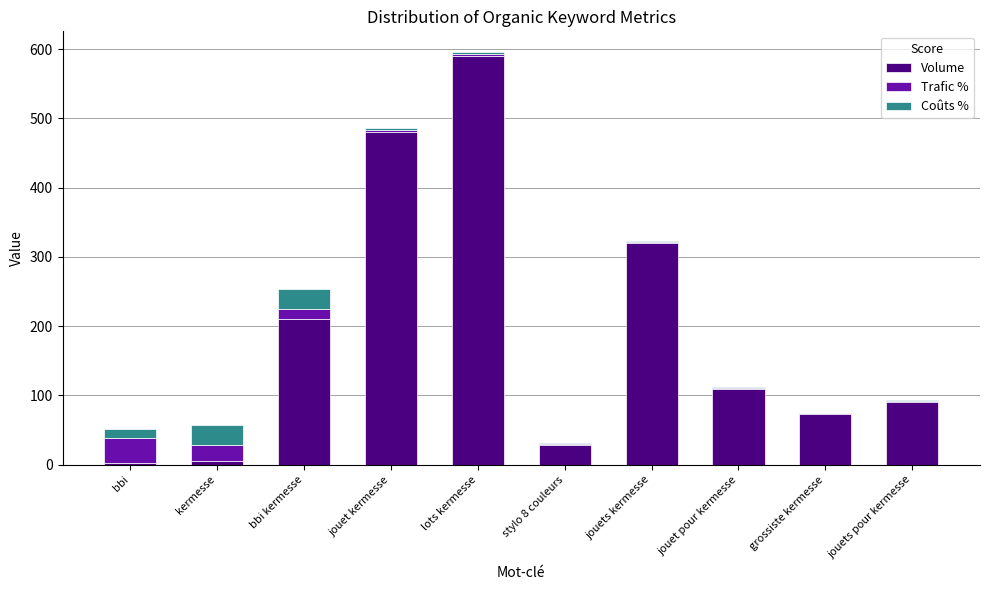

The Volume series shows 88.3 at bbi kermesse. True or false?

False